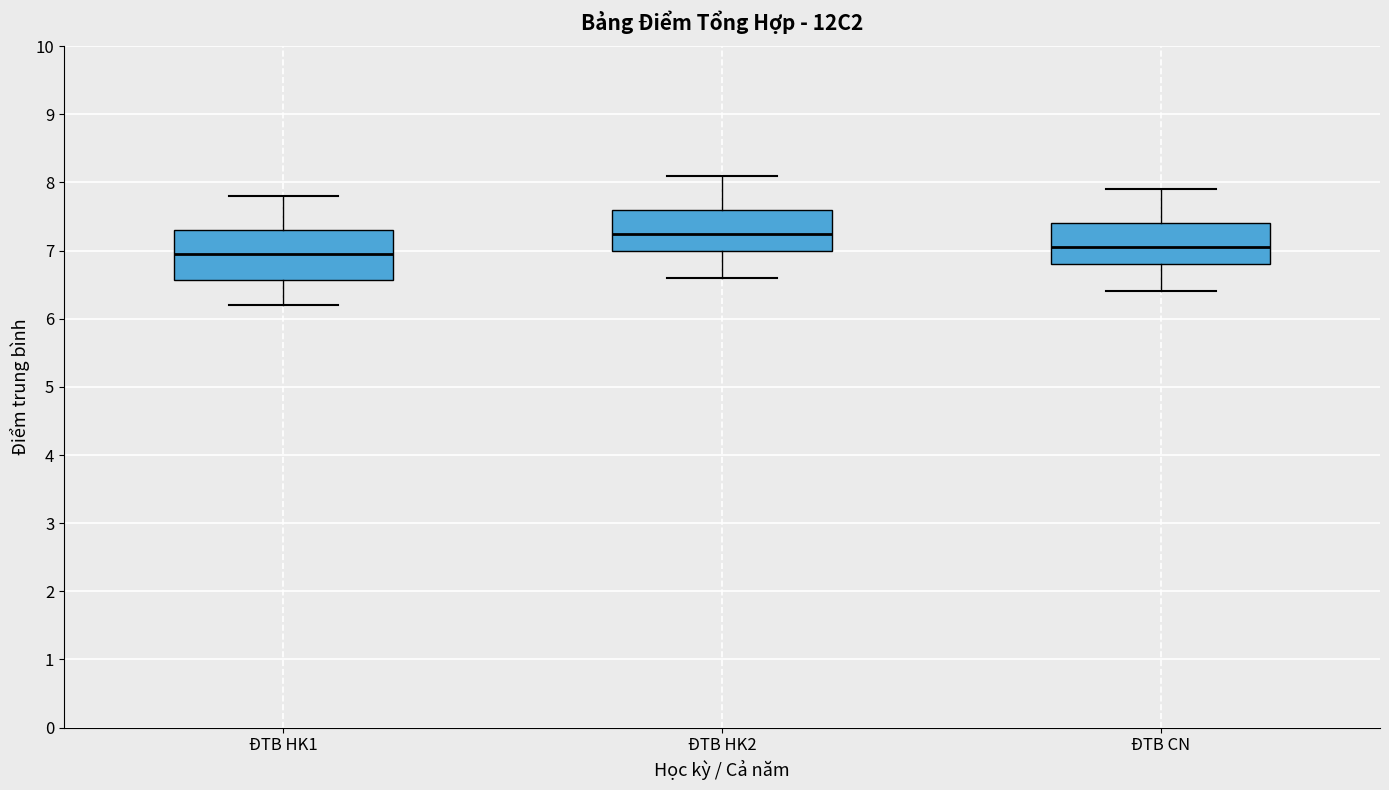

Where does the upper whisker of the box for ĐTB HK2 end on the y-axis? The values are not printed on the chart, so give them approximately, as read against the axis.

8.1